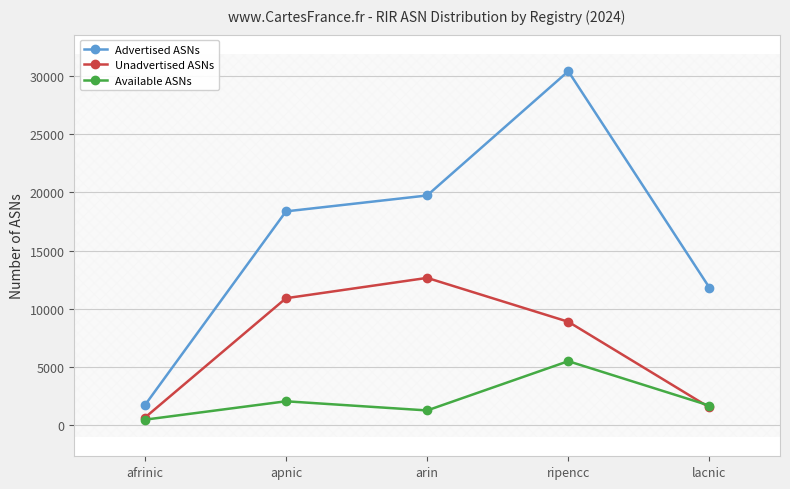

Which series has the largest total across all categories?

Advertised ASNs